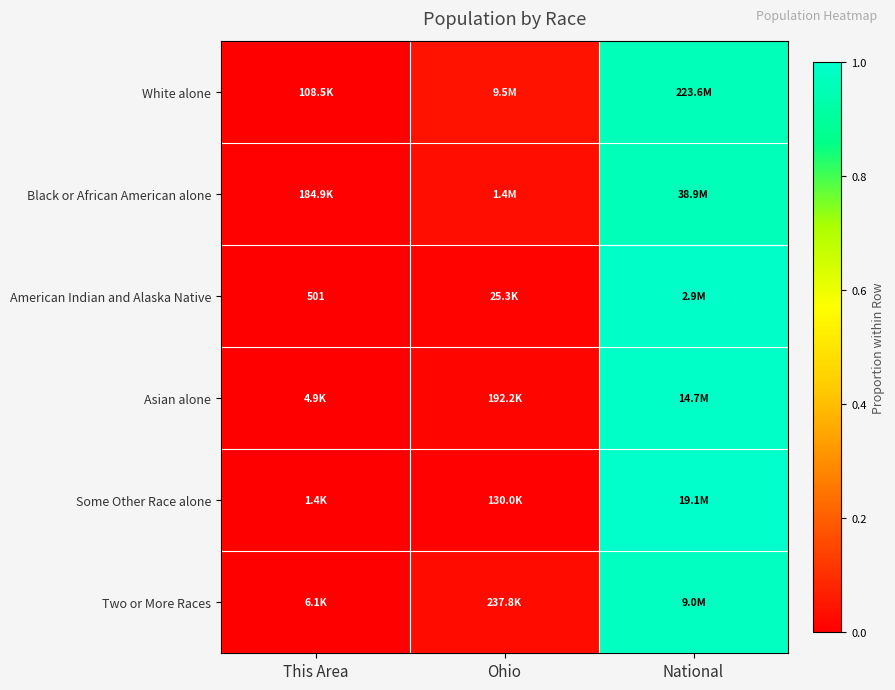

The value of Two or More Races at National is 1.0. True or false?

True